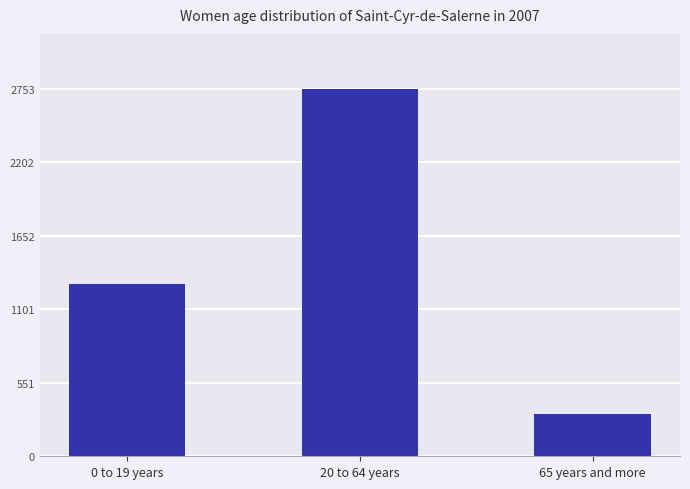

What is the label of the 1st bar from the right?

65 years and more